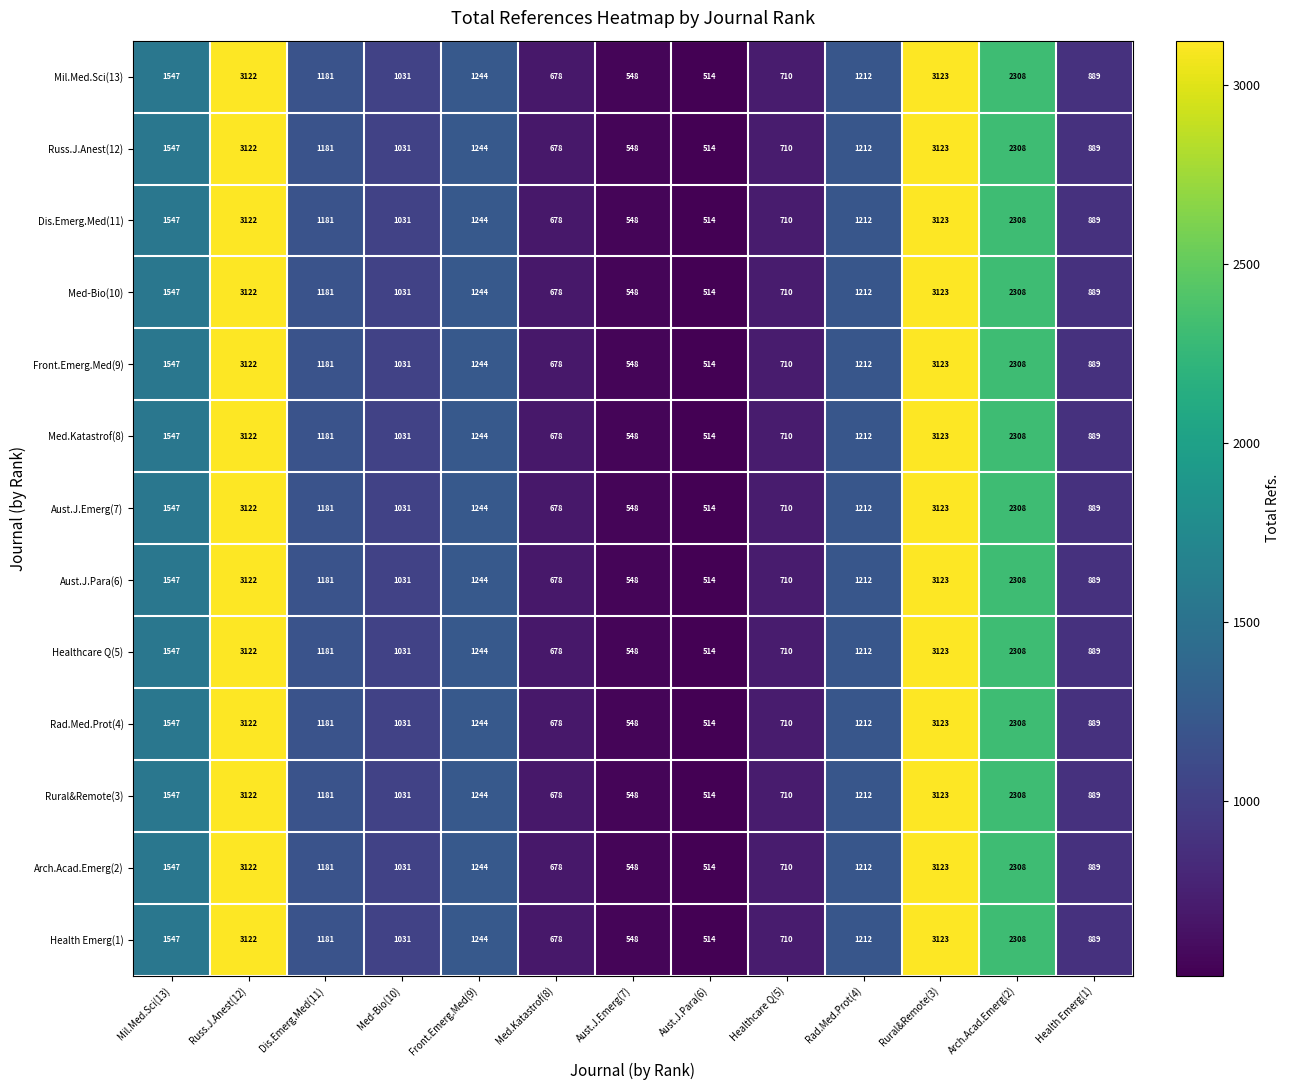

At which label is Mil.Med.Sci(13) closest to 1818?

Mil.Med.Sci(13)